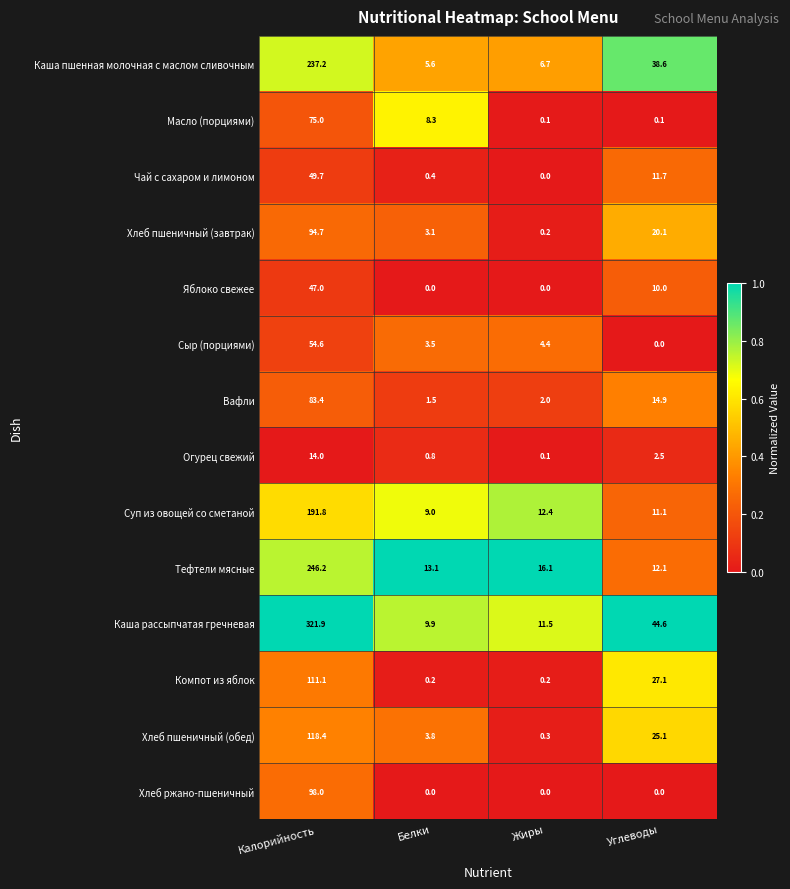

The value of Суп из овощей со сметаной at Калорийность is 109.5. True or false?

False